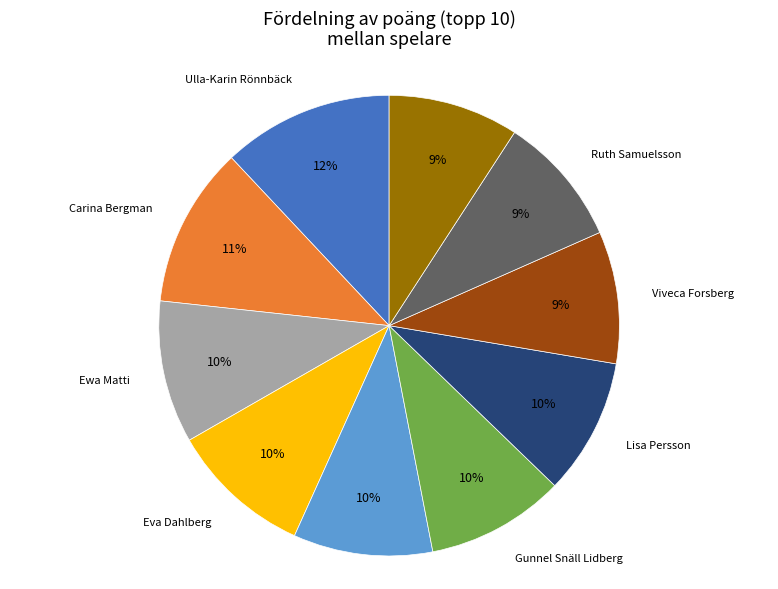

Is there any slice that represents more than half of the pie?

No